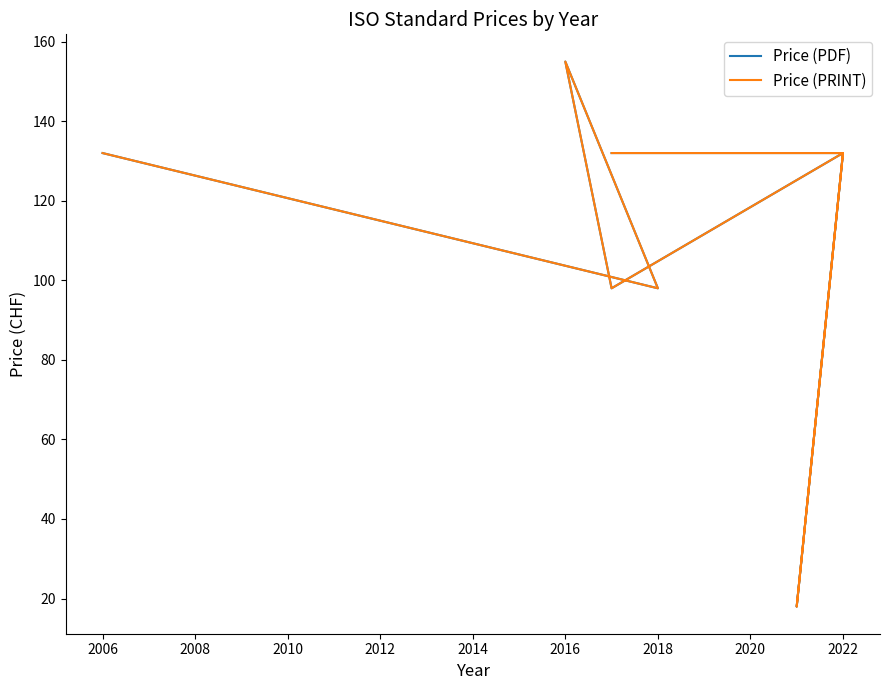

Is the value of Price (PDF) at 2018 greater than the value of Price (PRINT) at 2012?

Yes